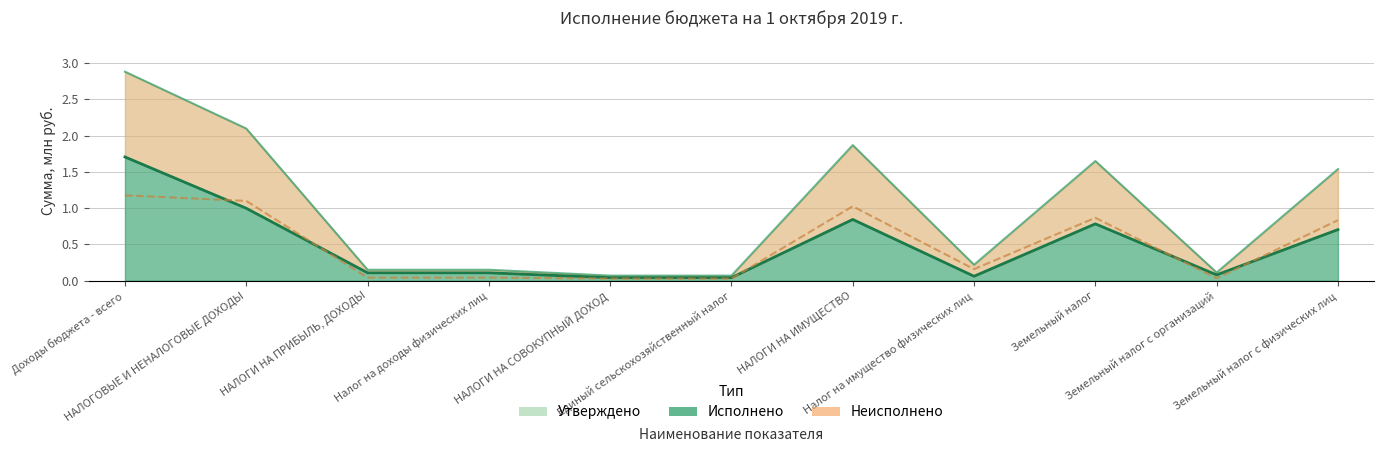

Rank the series at НАЛОГИ НА ИМУЩЕСТВО from highest to lowest value.

Утверждено, Неисполнено, Исполнено